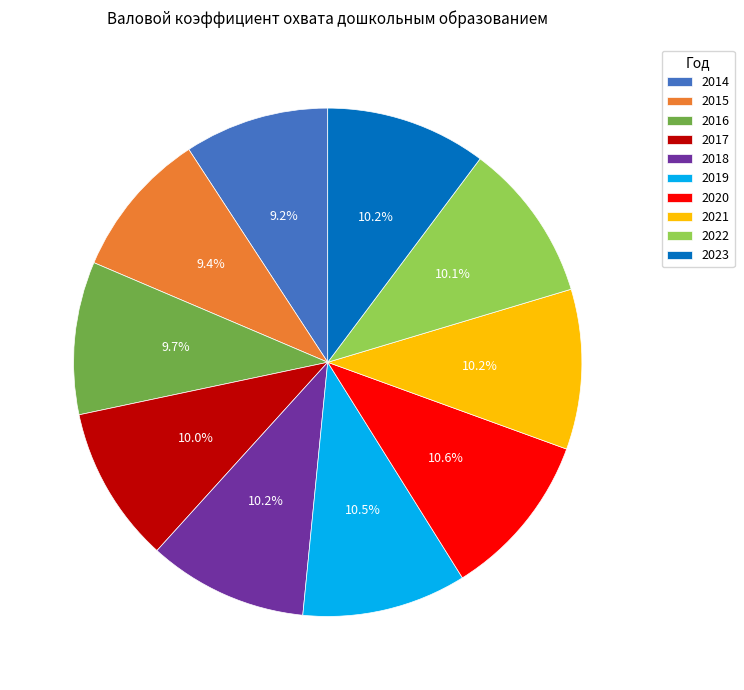

How many segments does this pie chart have?

10